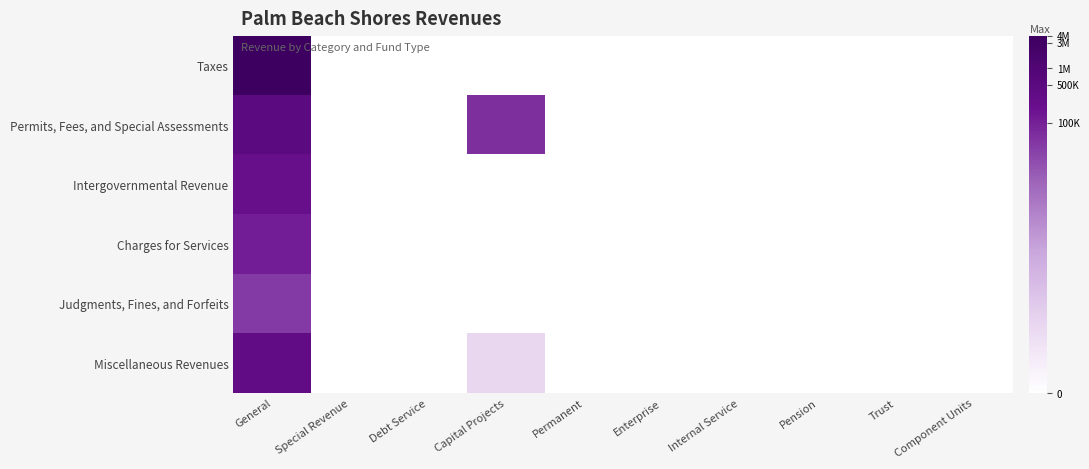

Rank the series at Permanent from highest to lowest value.

Taxes, Permits, Fees, and Special Assessments, Intergovernmental Revenue, Charges for Services, Judgments, Fines, and Forfeits, Miscellaneous Revenues